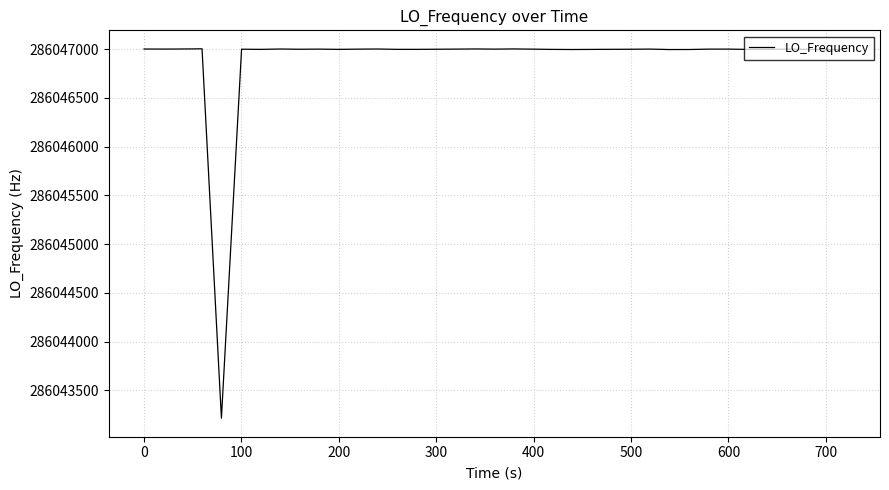

What is the greatest value displayed?

286047002.6